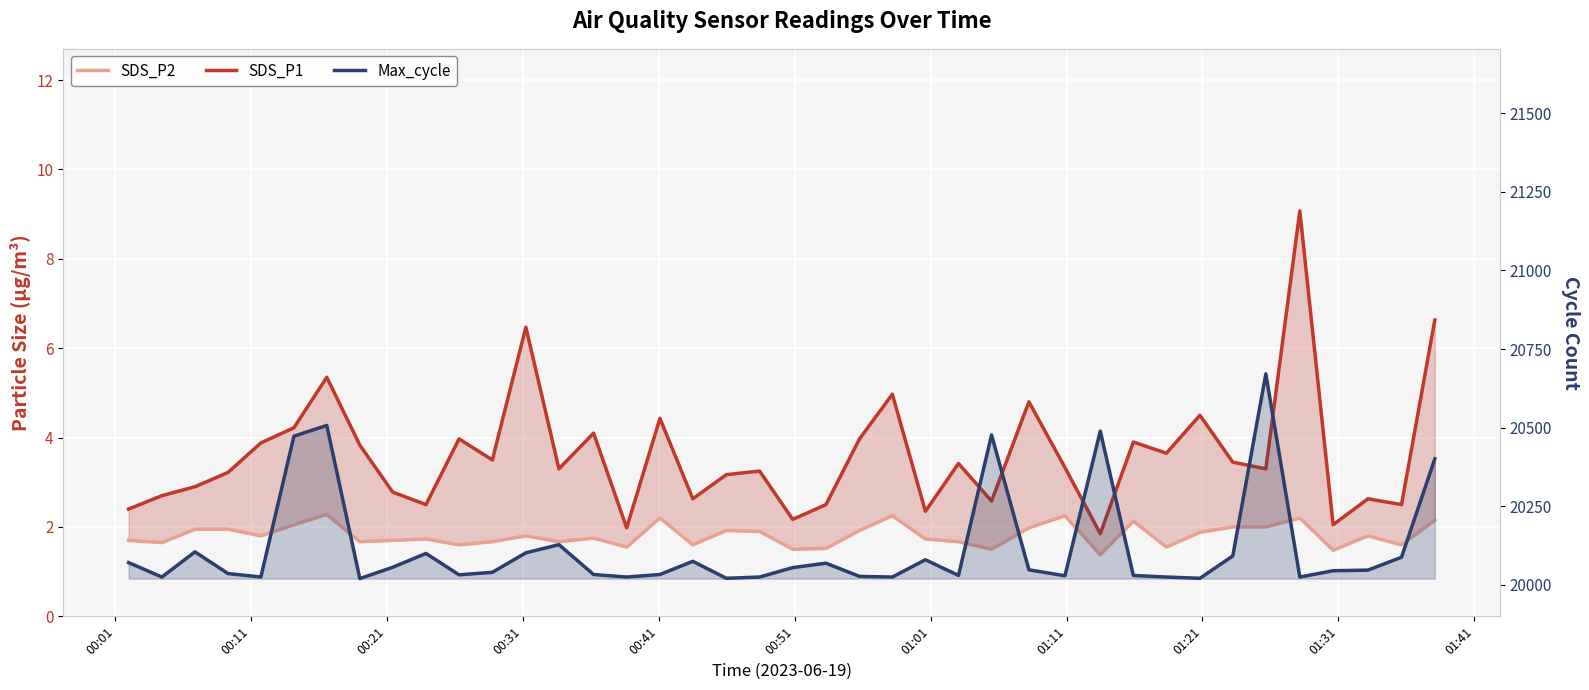

In SDS_P2, how many points are lower than both neighbors (excluding endpoints)?

13